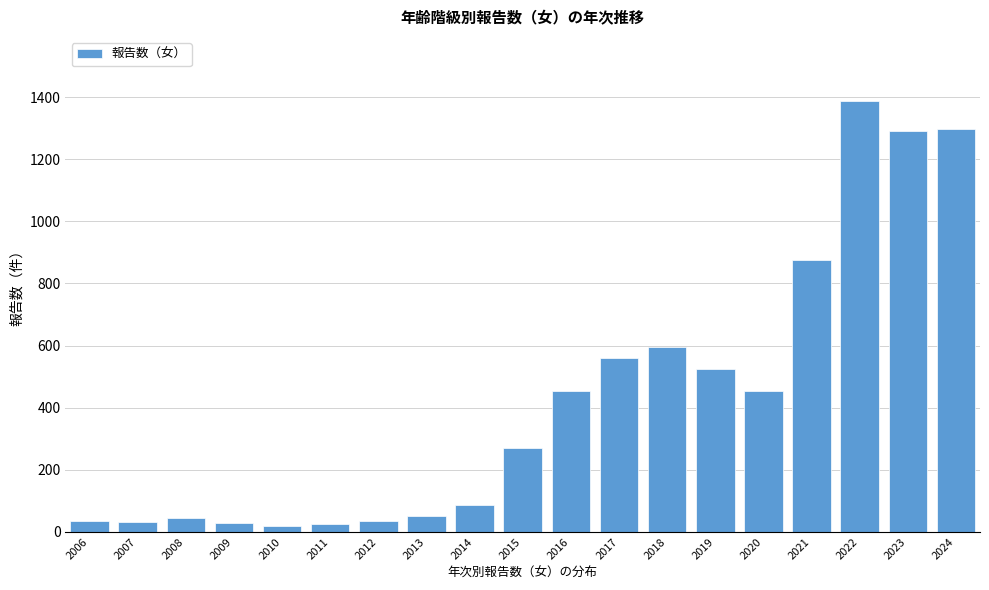

What is the ratio of the value at 2020 to the value at 2017?

0.8